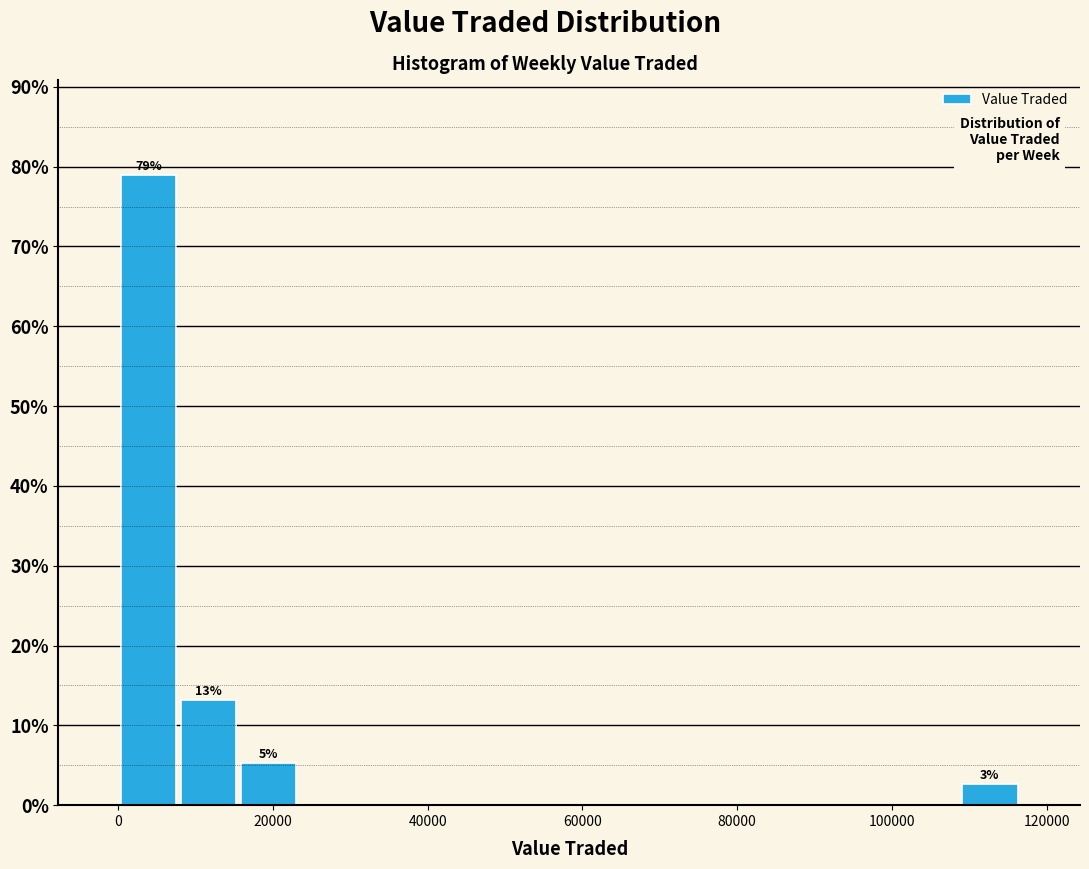

Around what value on the x-axis is the tallest bar? Give the approximate position of its centre, as read against the axis.

4000